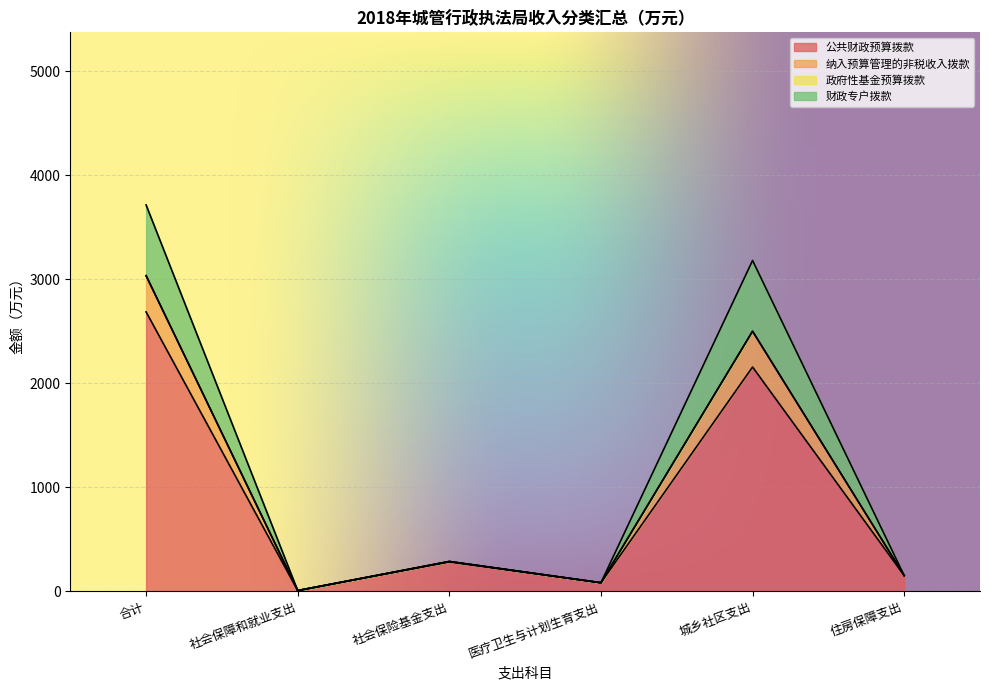

Where does the 财政专户拨款 series first go above 288?

合计